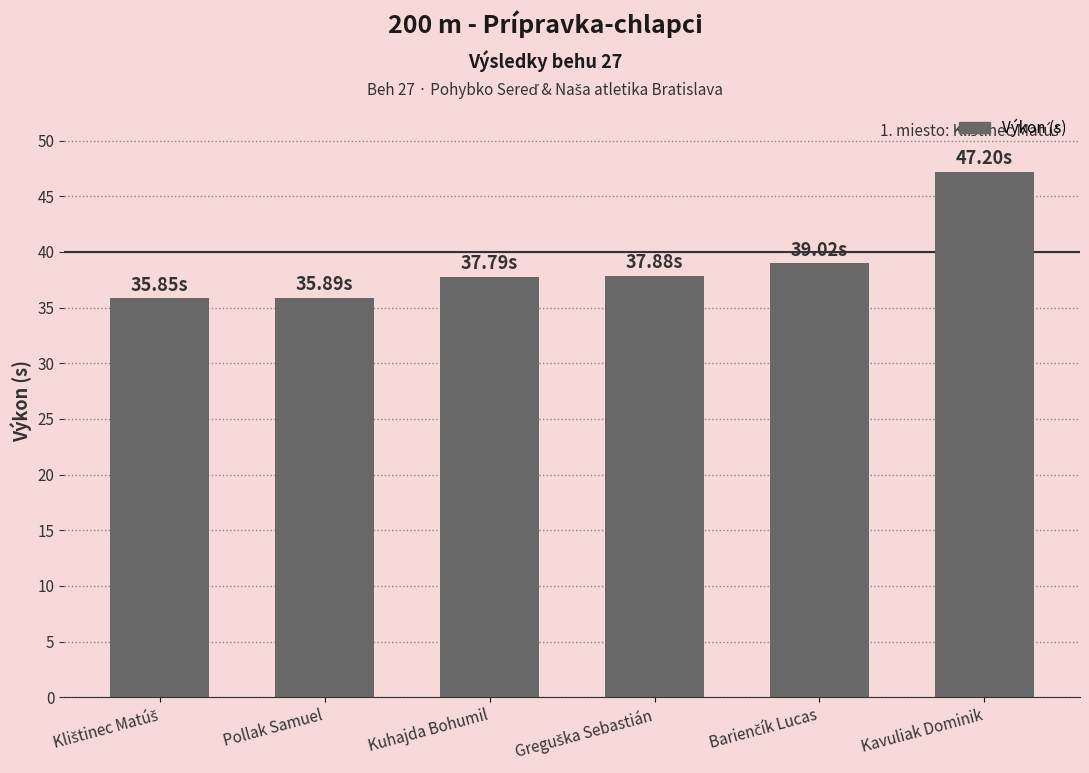

How many data points are above 37?

4